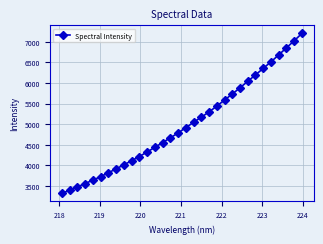

What is the value of the 20th point from the left?

5295.2